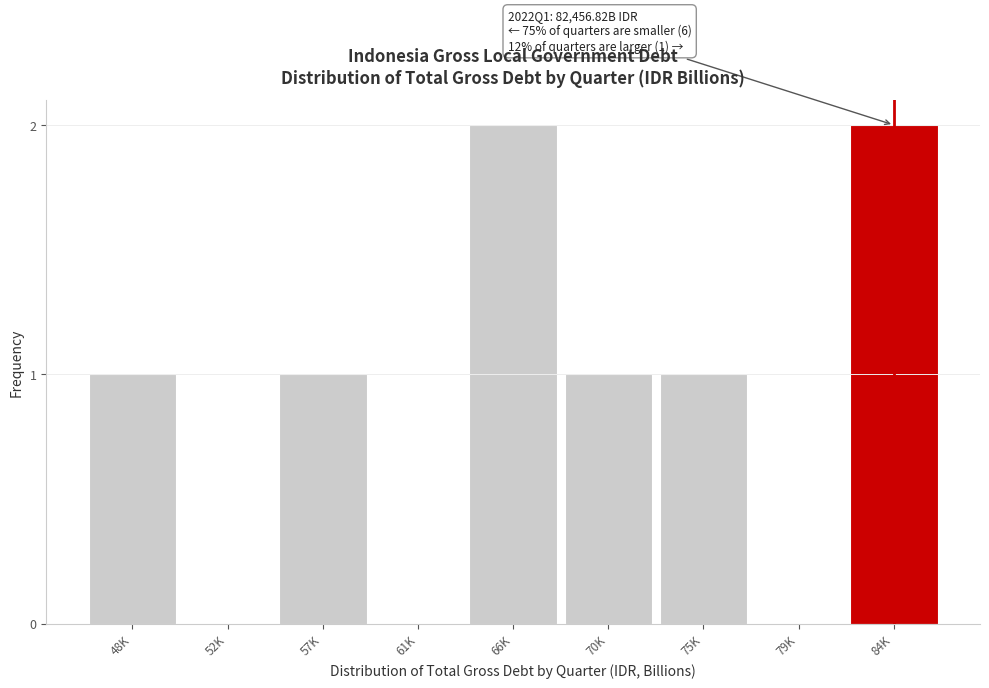

Reading left to right, extract all data points from this chart.

48K=1	52K=0	57K=1	61K=0	66K=2	70K=1	75K=1	79K=0	84K=2